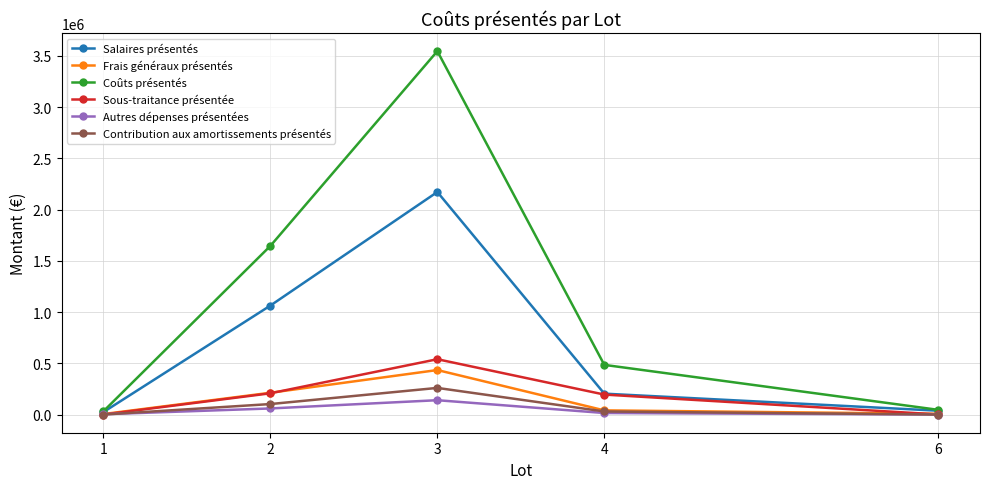

At which category is the sum across all series the highest?

3